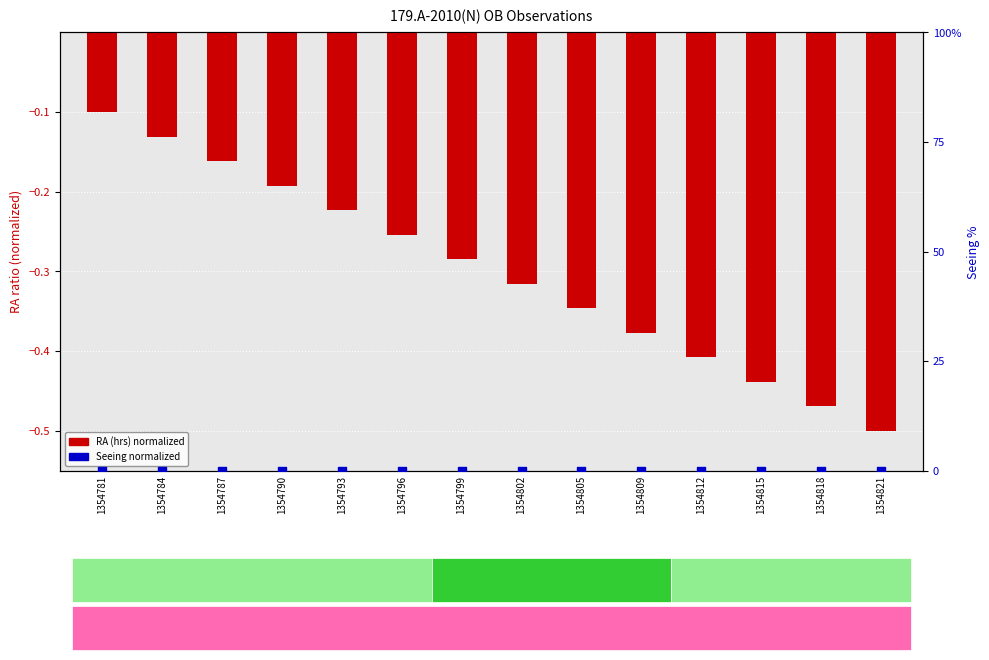

Which series reaches the maximum Y coordinate?

Seeing normalized